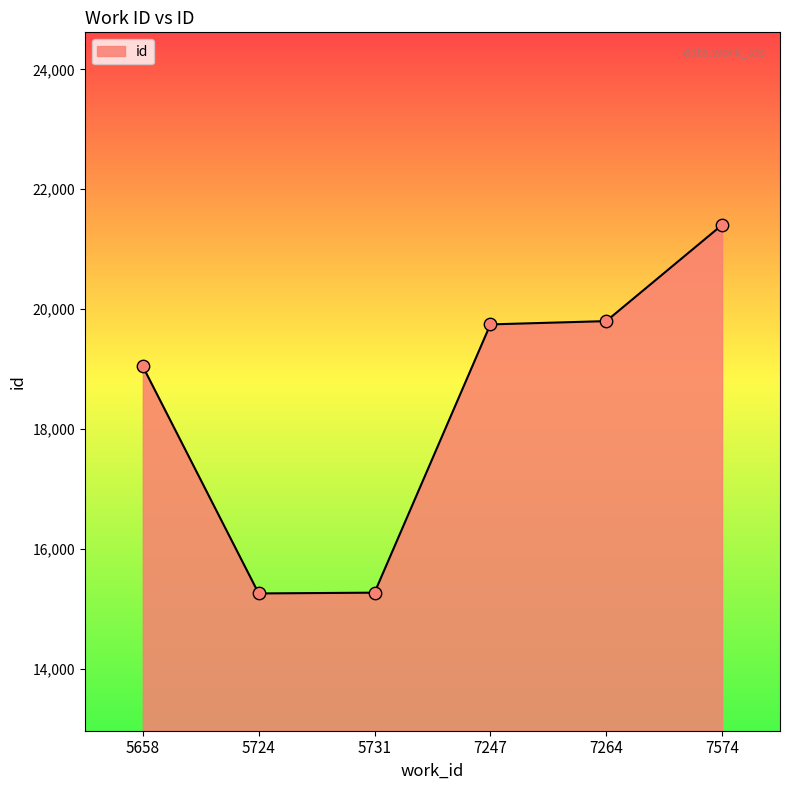

Which has a higher value, 7264 or 7574?

7574